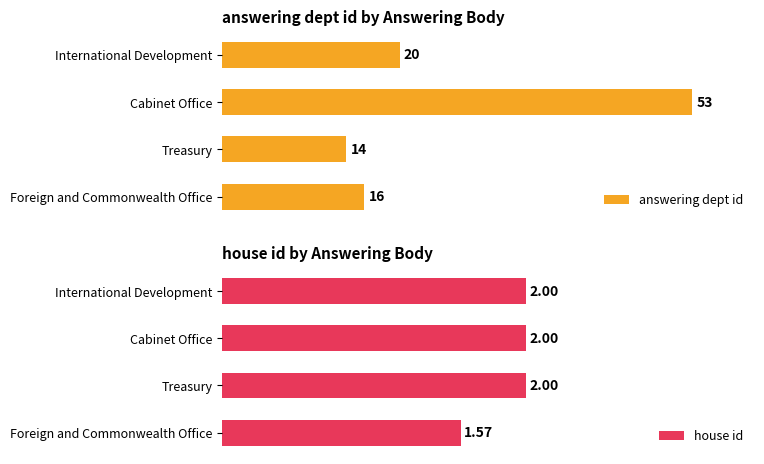

Reading left to right, transcribe all the data shown in this chart.

answering dept id: 16.0	14.0	53.0	20.0
house id: 1.6	2.0	2.0	2.0